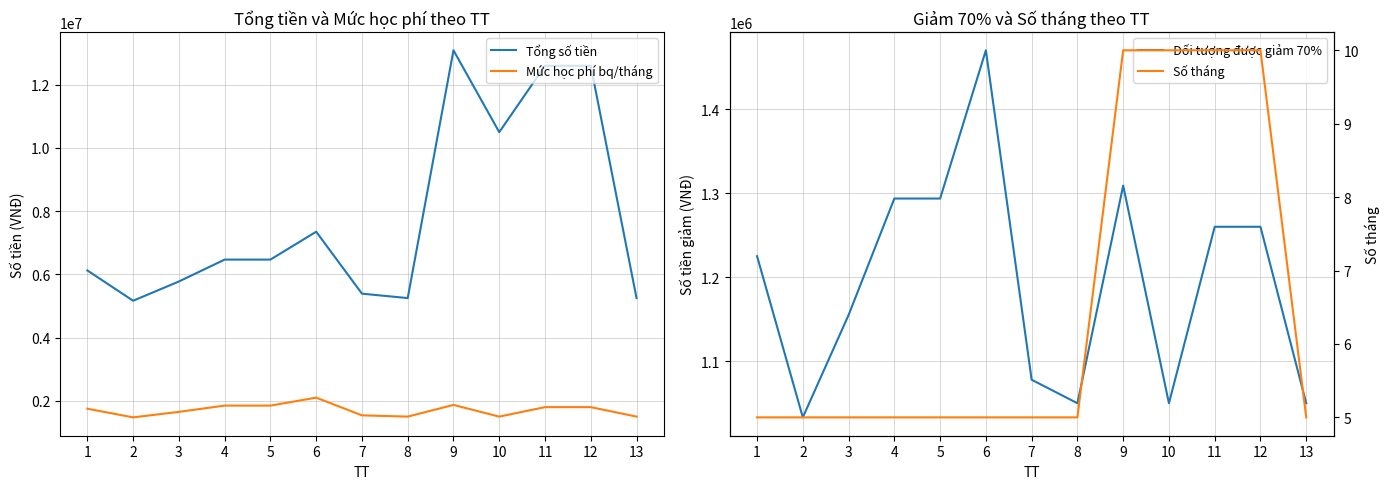

What is the maximum value shown in the chart?

13090000.0